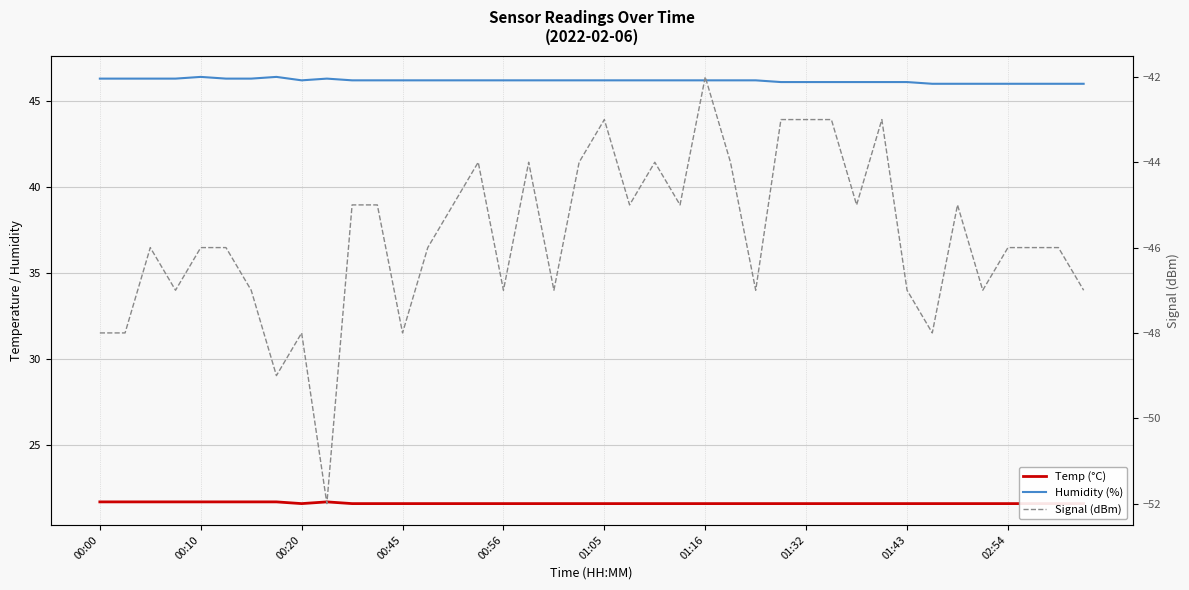

What is the label of the 4th point from the left?

00:45